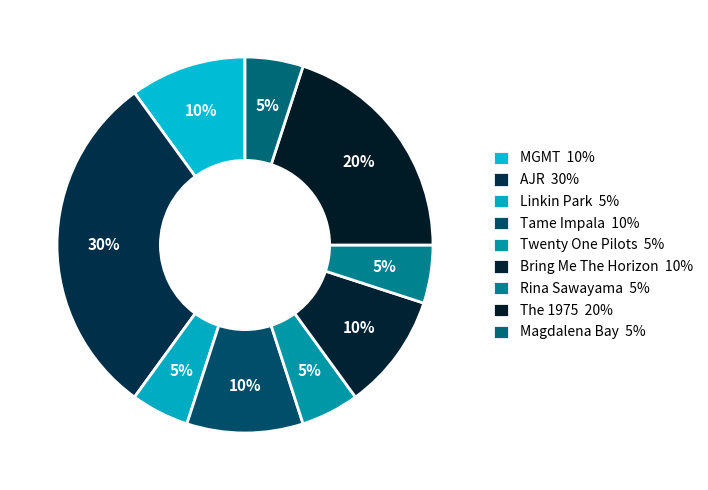

Count the number of slices in the pie.

9